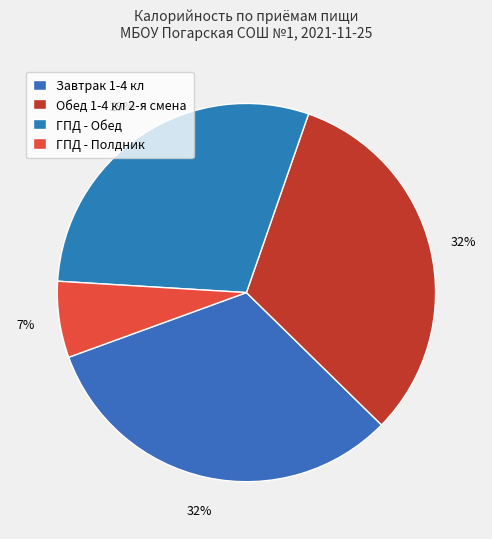

Does any single category account for the majority?

No